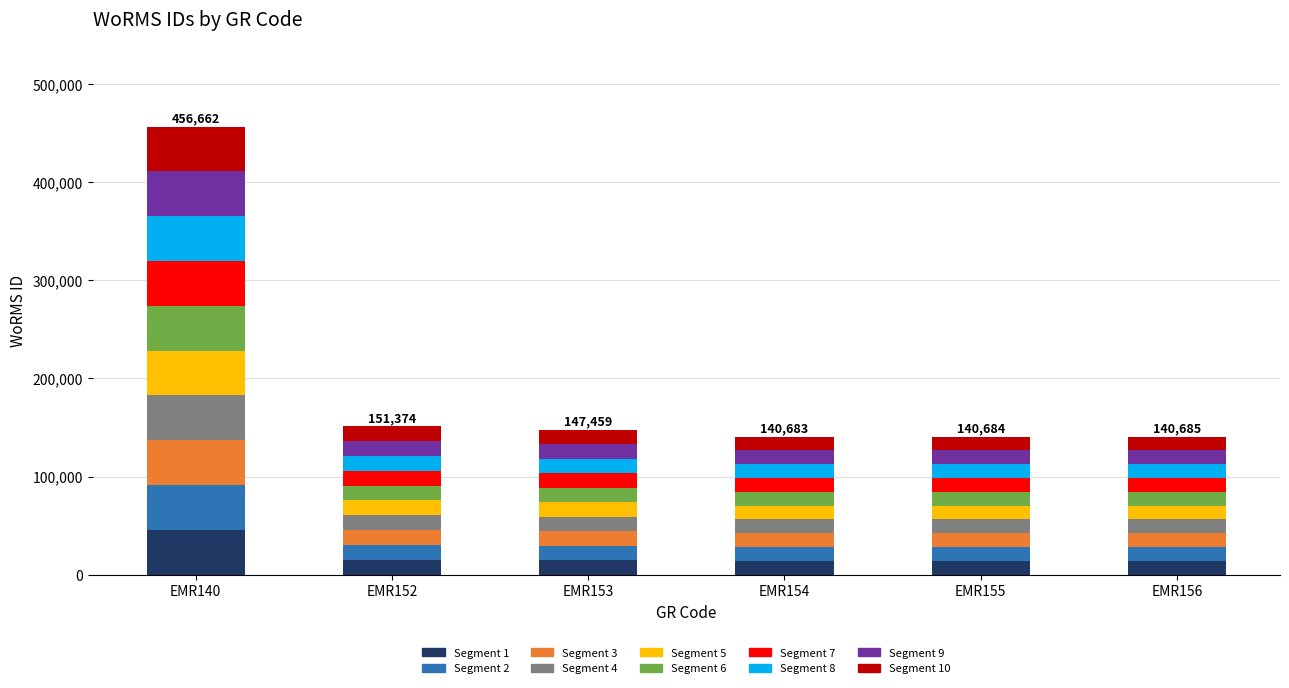

What is the highest value of the Segment 1 series?

45666.2